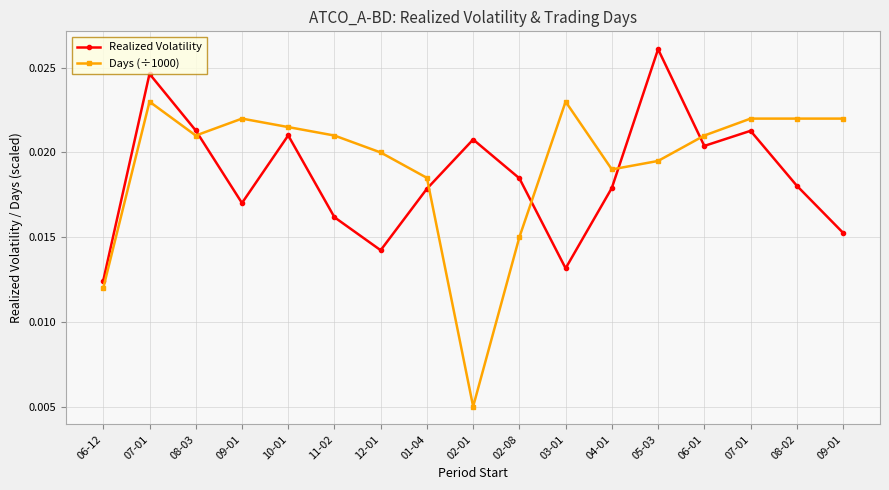

In Realized Volatility, how many points are lower than both neighbors (excluding endpoints)?

4